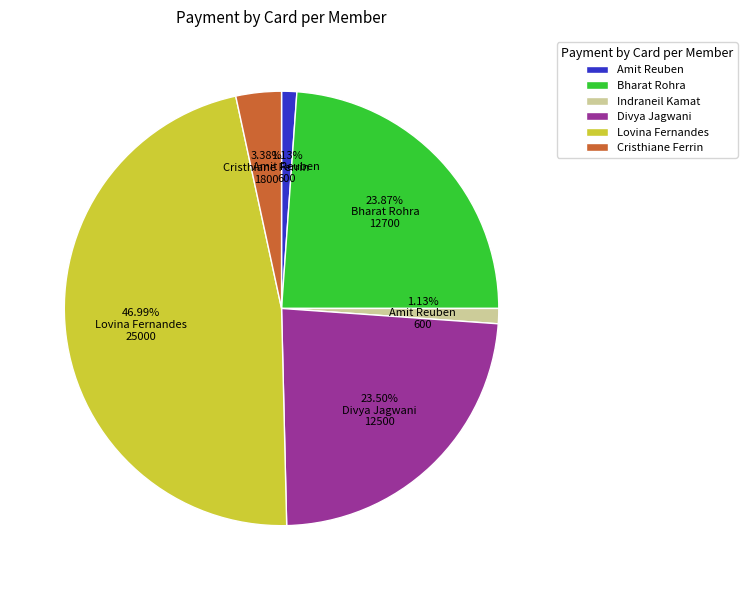

How many segments does this pie chart have?

6